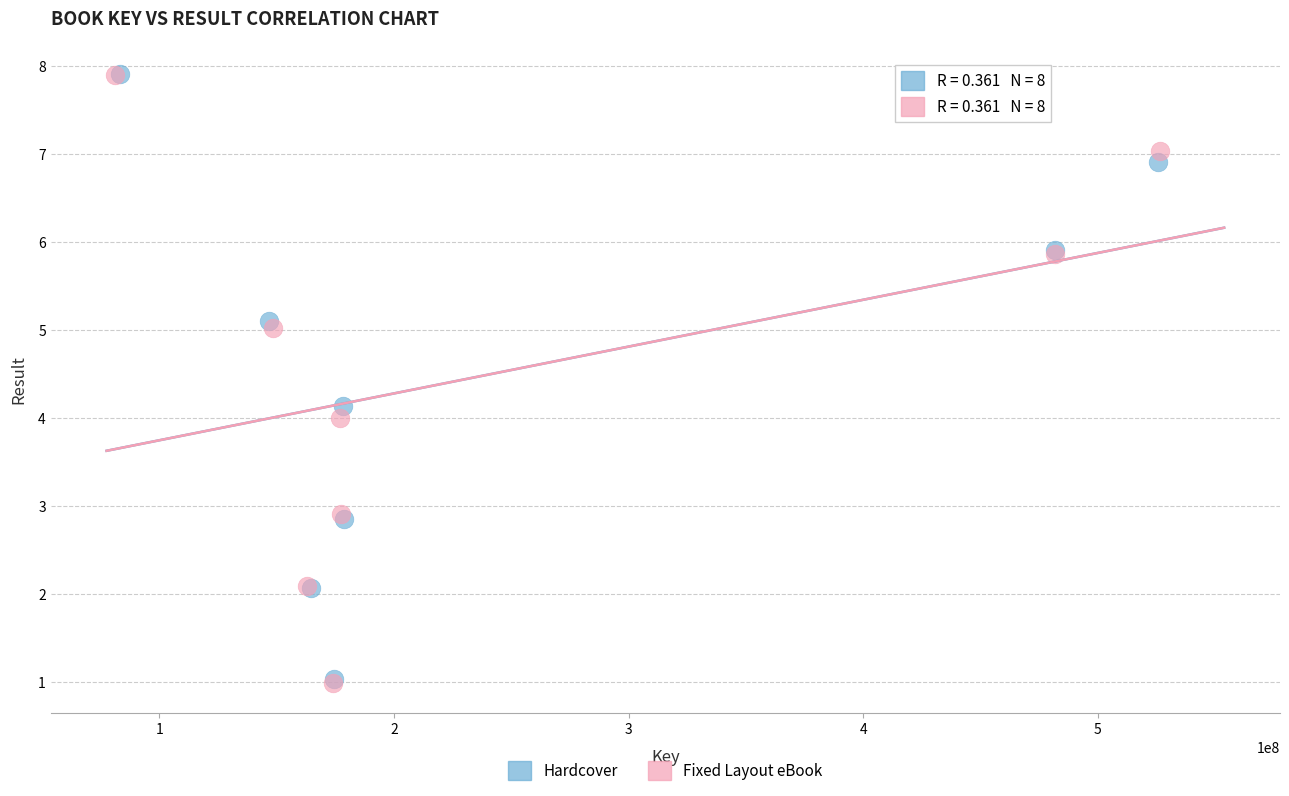

Which series has the widest spread of Y values?

Fixed Layout eBook